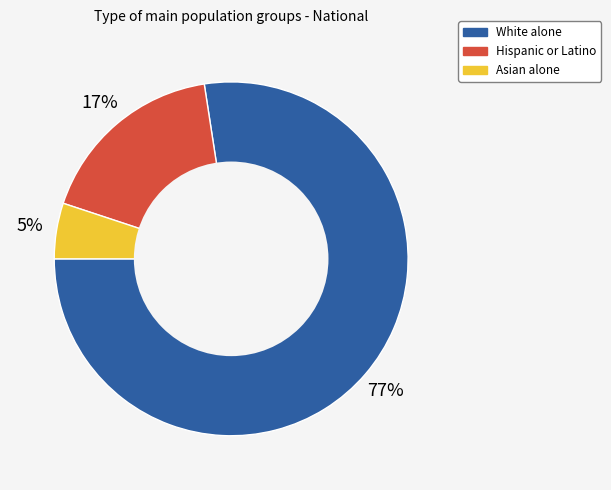

What percentage is the Hispanic or Latino slice, to the nearest percent?

17%